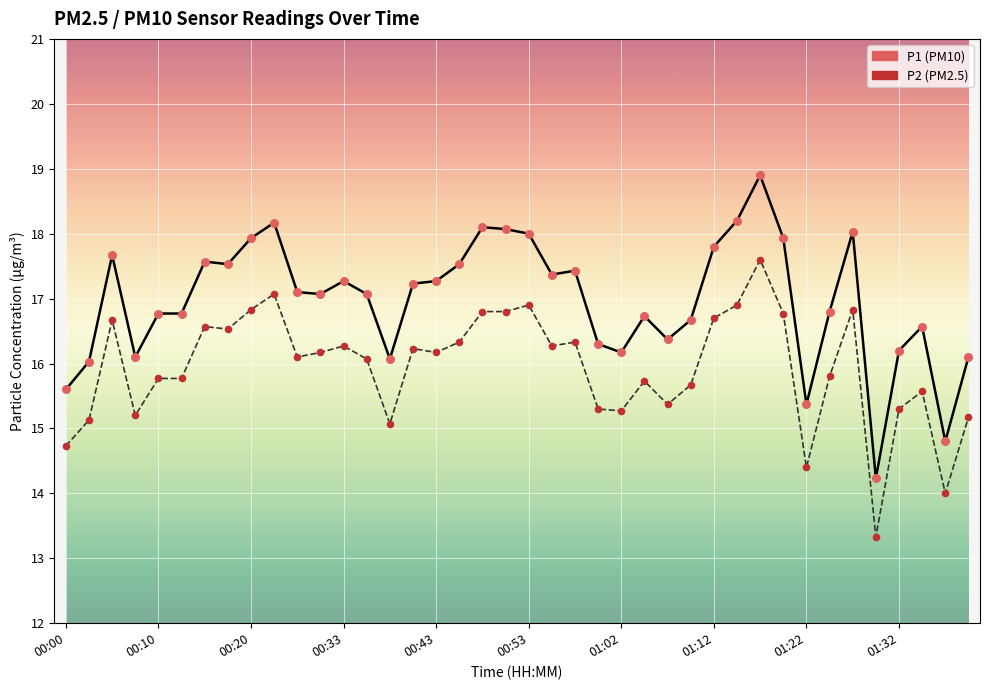

What is the maximum value shown in the chart?

18.9